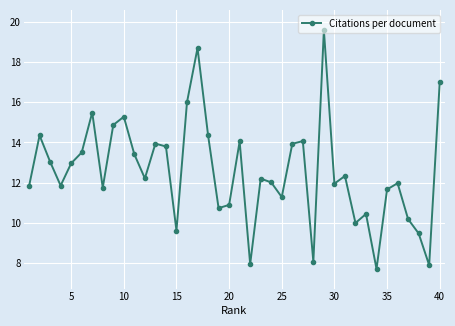

How many points are higher than both their immediate neighbors (excluding endpoints)?

12